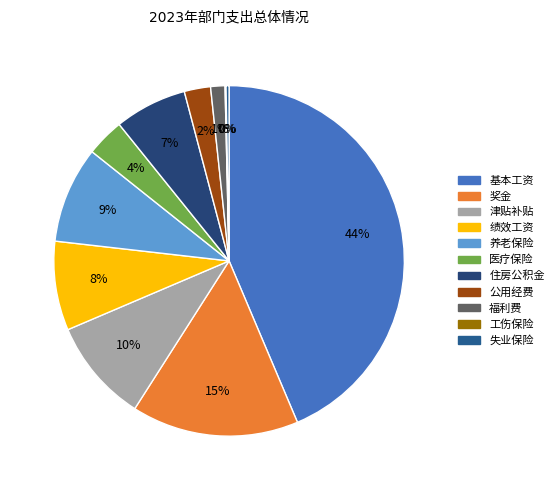

Count the number of slices in the pie.

11